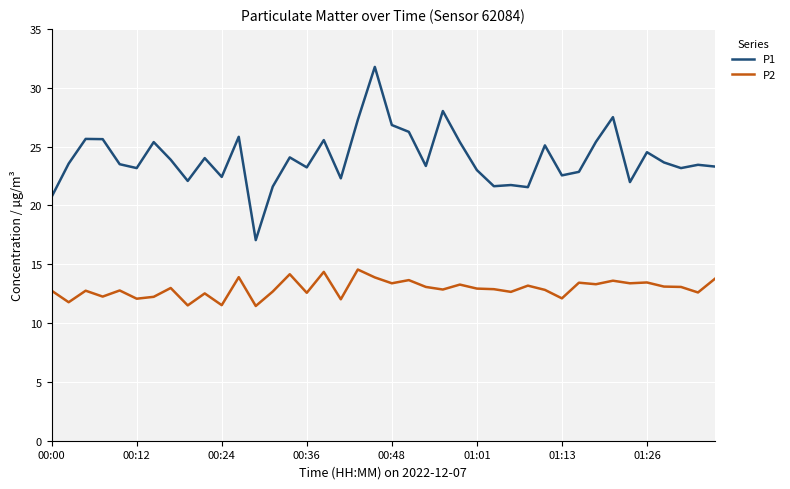

Does the chart have visible grid lines?

Yes